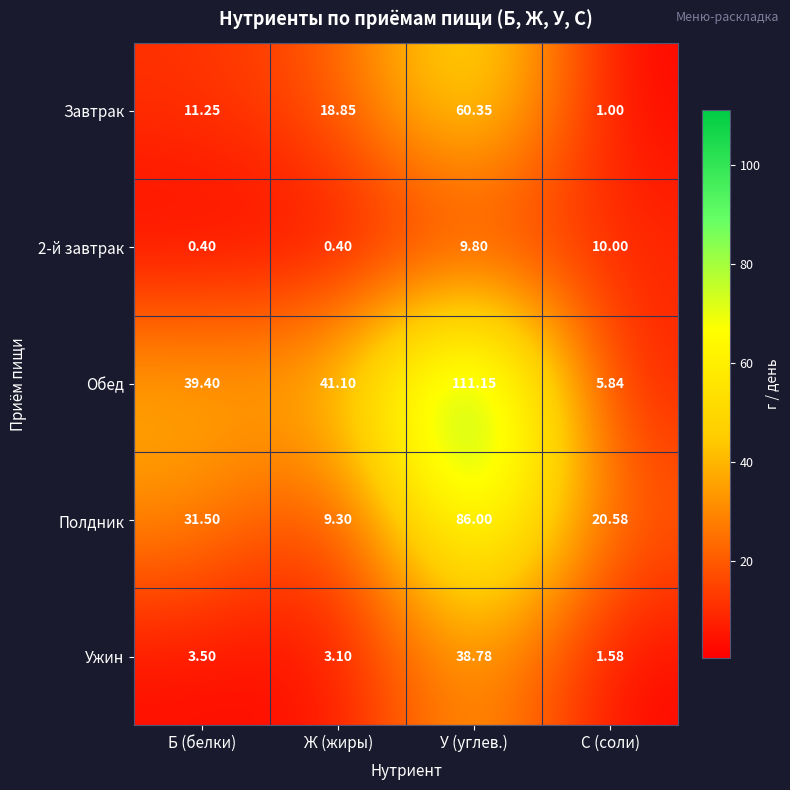

At which label does Обед reach its minimum?

С (соли)